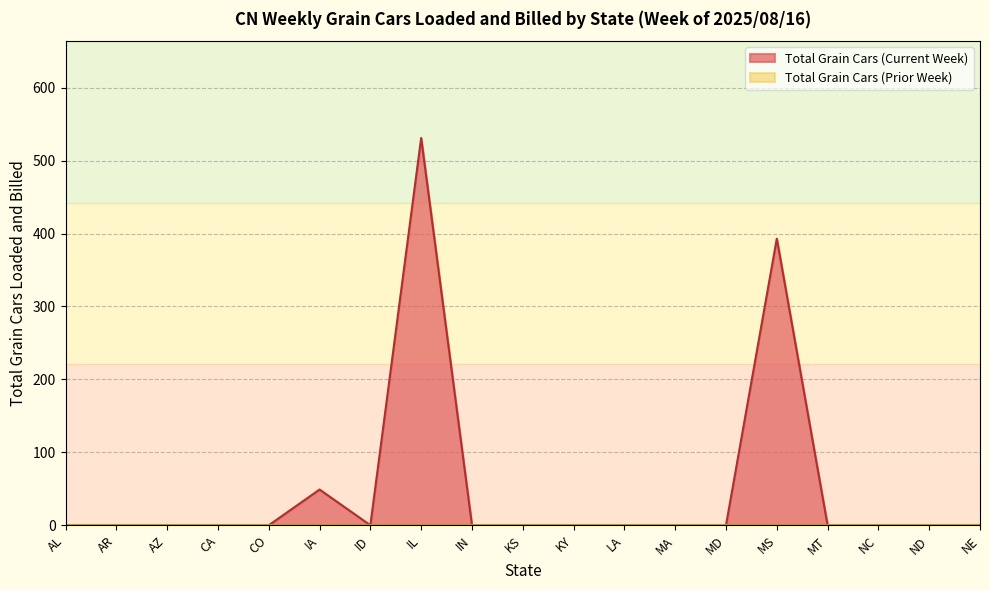

Reading left to right, transcribe all the data shown in this chart.

0	0	0	0	0	49	0	531	0	0	0	0	0	0	393	0	0	0	0